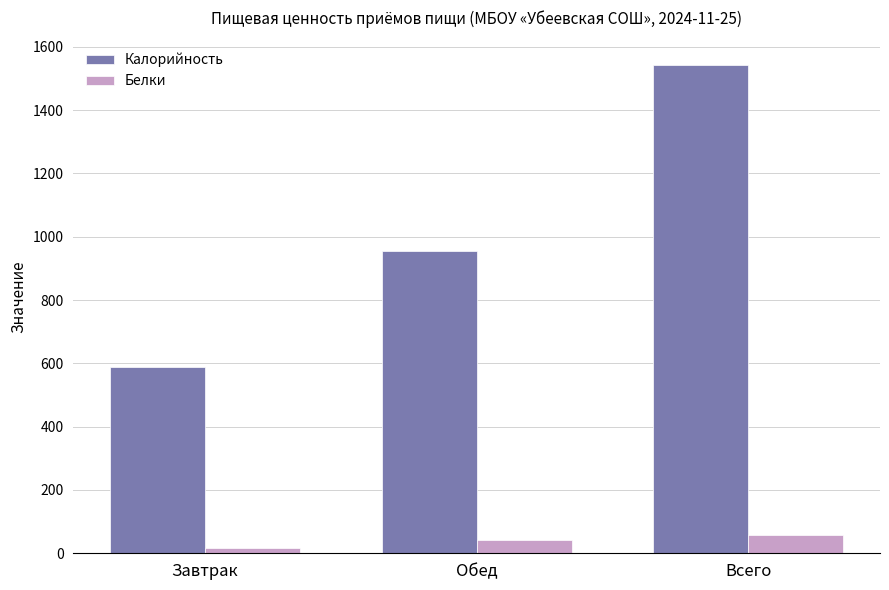

What is the average value of the Белки series?

37.9